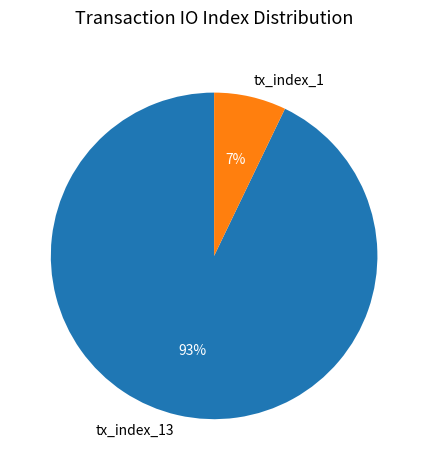

Which slice is the smallest?

tx_index_1